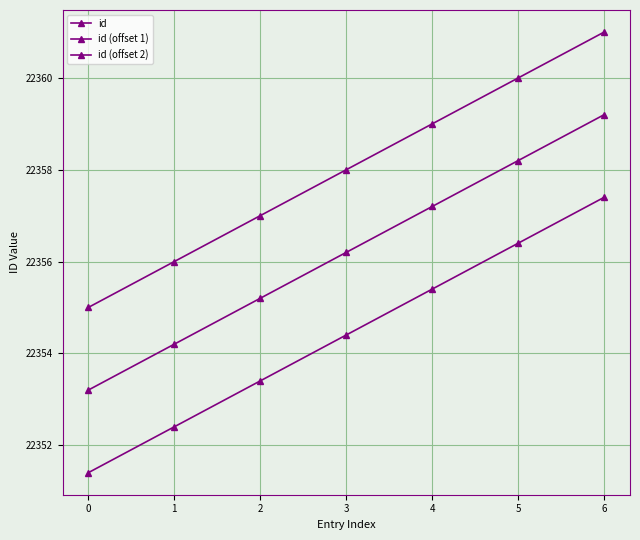

How many data points does each series have?

7